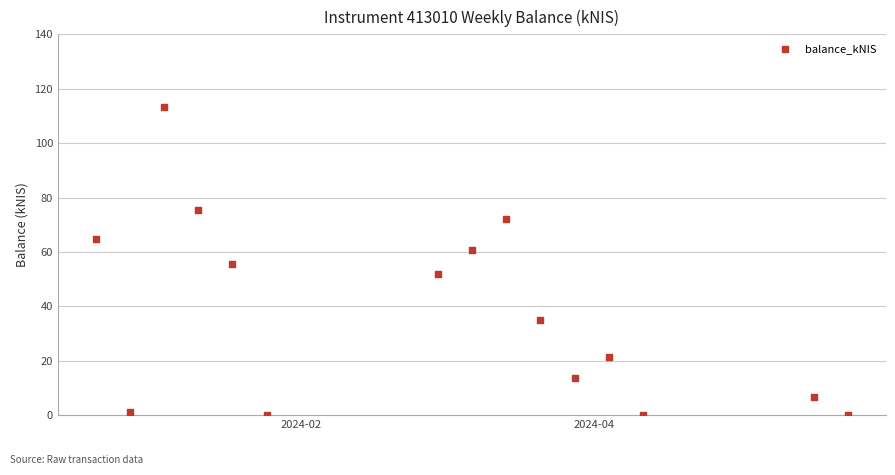

What is the range of X values (max minus min)?

154.0